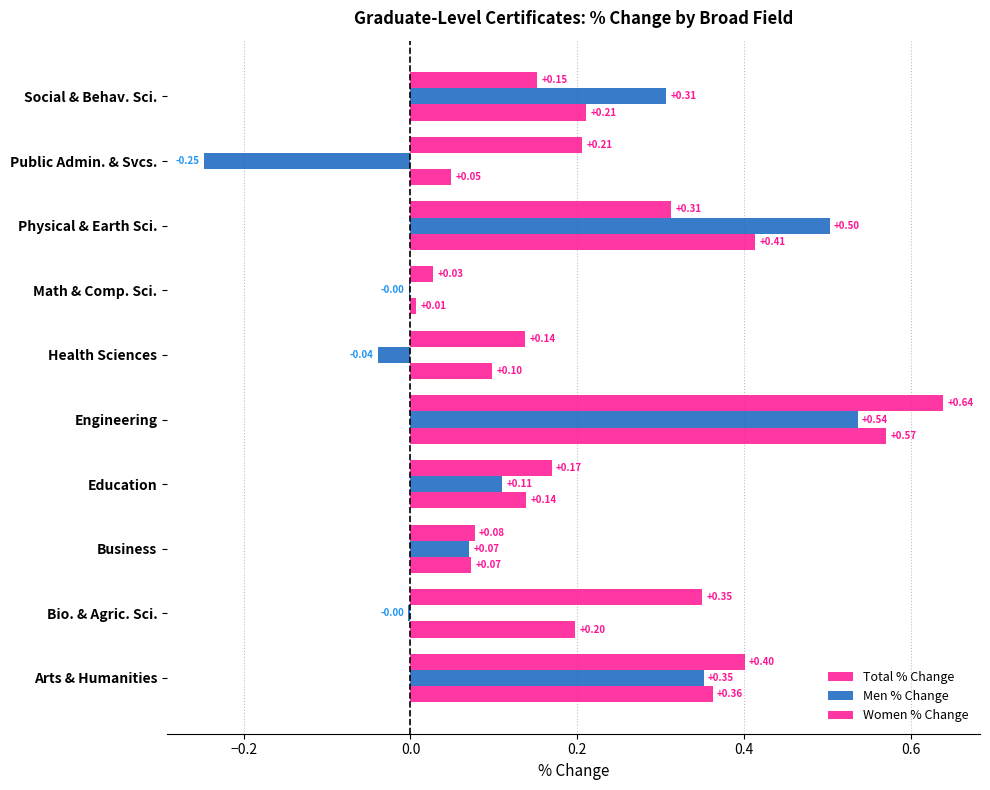

Which series has the widest spread of values?

Men % Change